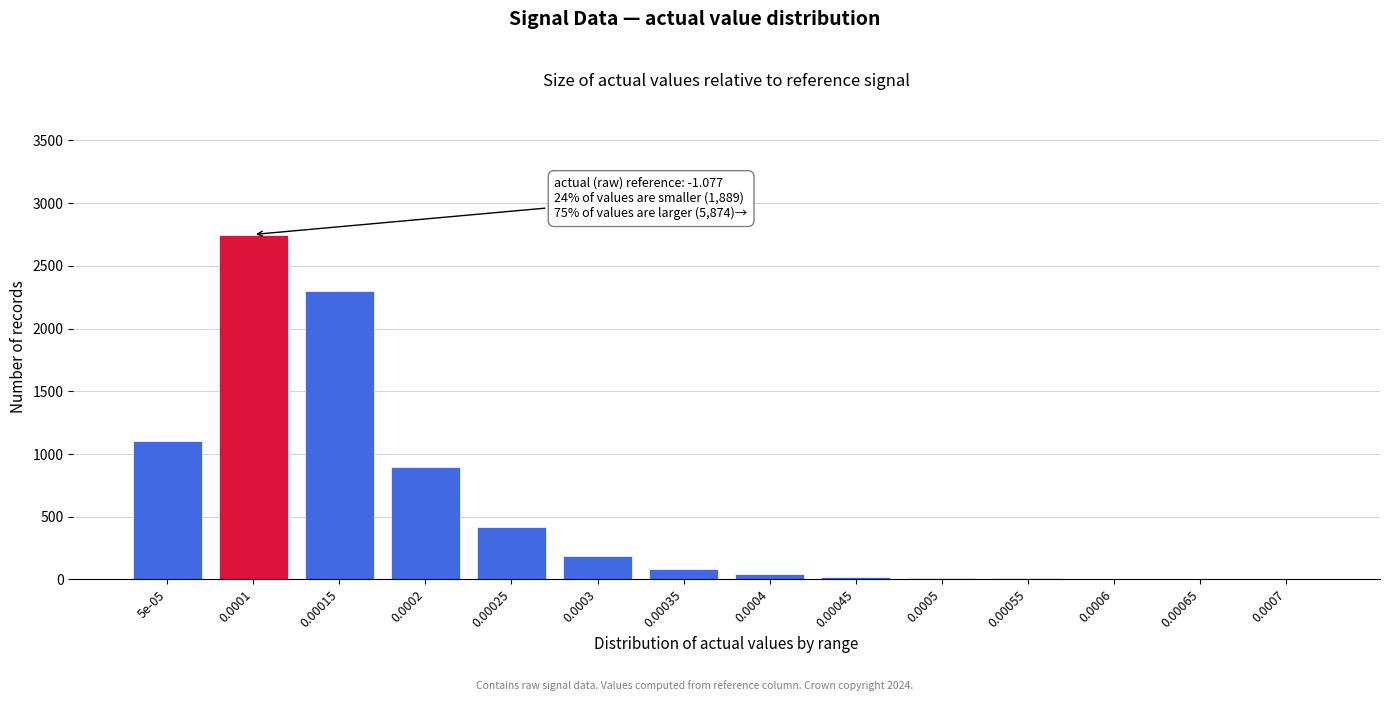

What is the ratio of the value at 0.00015 to the value at 0.0002?

2.6